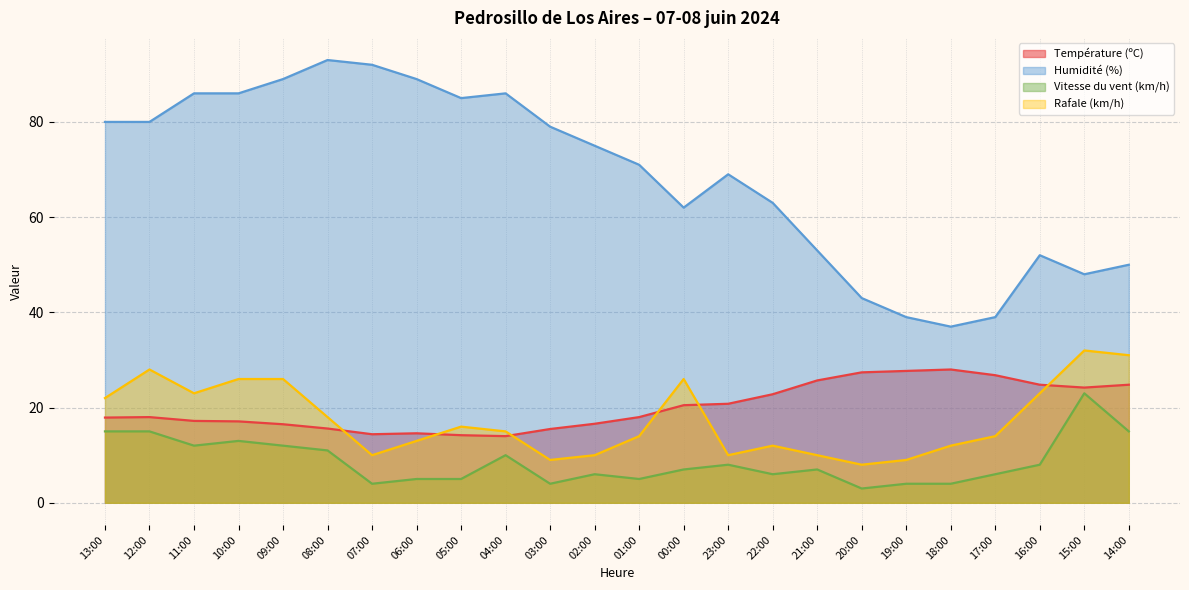

Reading right to left, list all the values displayed in this chart.

Température (ºC): 24.8	24.2	24.8	26.8	28.0	27.7	27.4	25.7	22.8	20.8	20.5	18.0	16.6	15.5	14.0	14.2	14.6	14.4	15.6	16.5	17.1	17.2	18.0	17.9
Humidité (%): 50.0	48.0	52.0	39.0	37.0	39.0	43.0	53.0	63.0	69.0	62.0	71.0	75.0	79.0	86.0	85.0	89.0	92.0	93.0	89.0	86.0	86.0	80.0	80.0
Vitesse du vent (km/h): 15.0	23.0	8.0	6.0	4.0	4.0	3.0	7.0	6.0	8.0	7.0	5.0	6.0	4.0	10.0	5.0	5.0	4.0	11.0	12.0	13.0	12.0	15.0	15.0
Rafale (km/h): 31.0	32.0	23.0	14.0	12.0	9.0	8.0	10.0	12.0	10.0	26.0	14.0	10.0	9.0	15.0	16.0	13.0	10.0	18.0	26.0	26.0	23.0	28.0	22.0